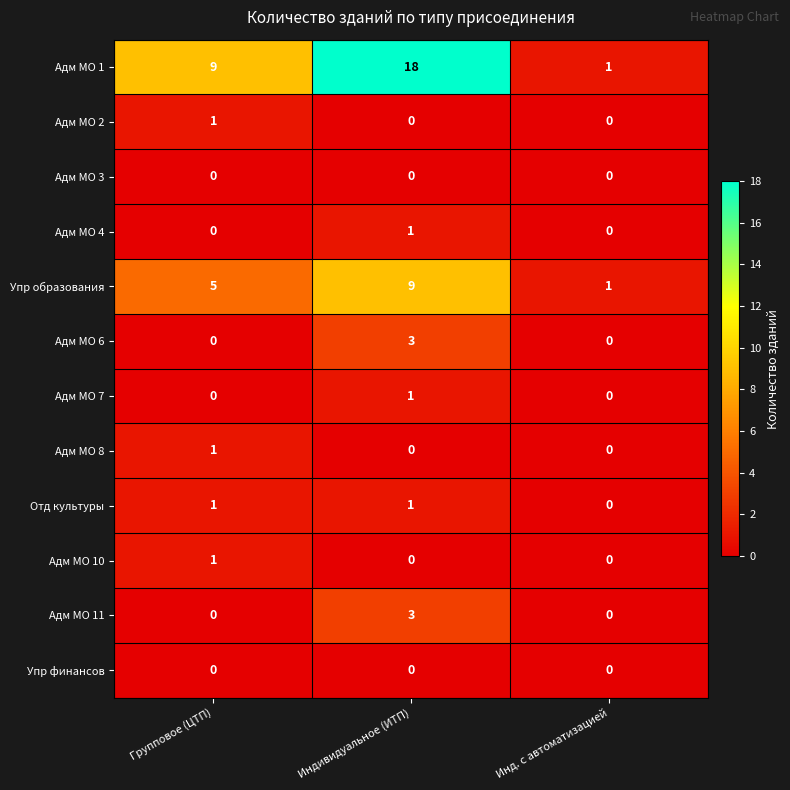

Is the value of Упр образования at Групповое (ЦТП) greater than the value of Адм МО 6 at Инд. с автоматизацией?

Yes